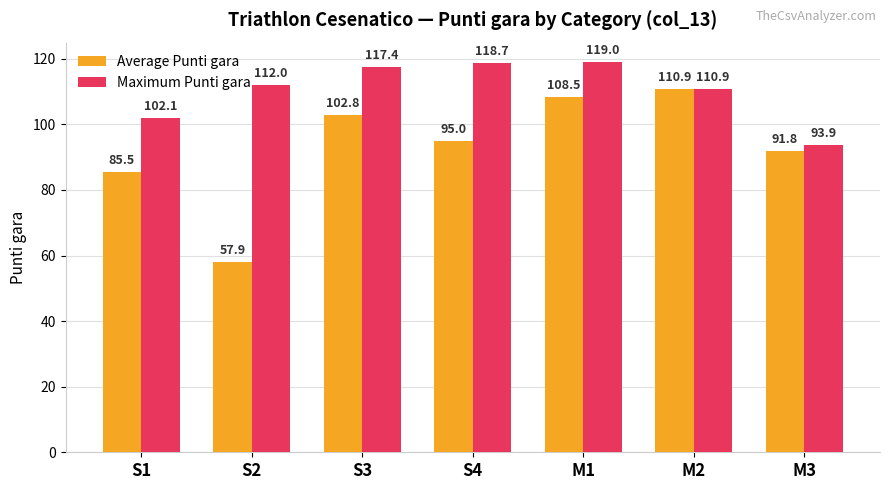

What is the difference between the second highest and minimum values in the Maximum Punti gara series?

24.9